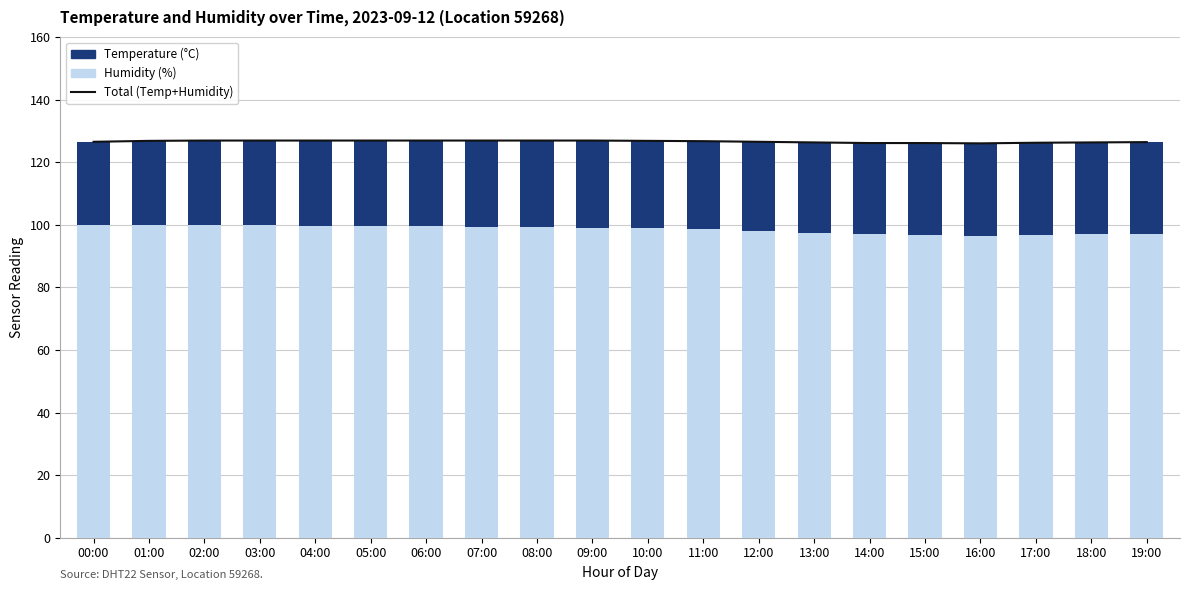

What is the sum of the Humidity values at 08:00 and 04:00?

199.0